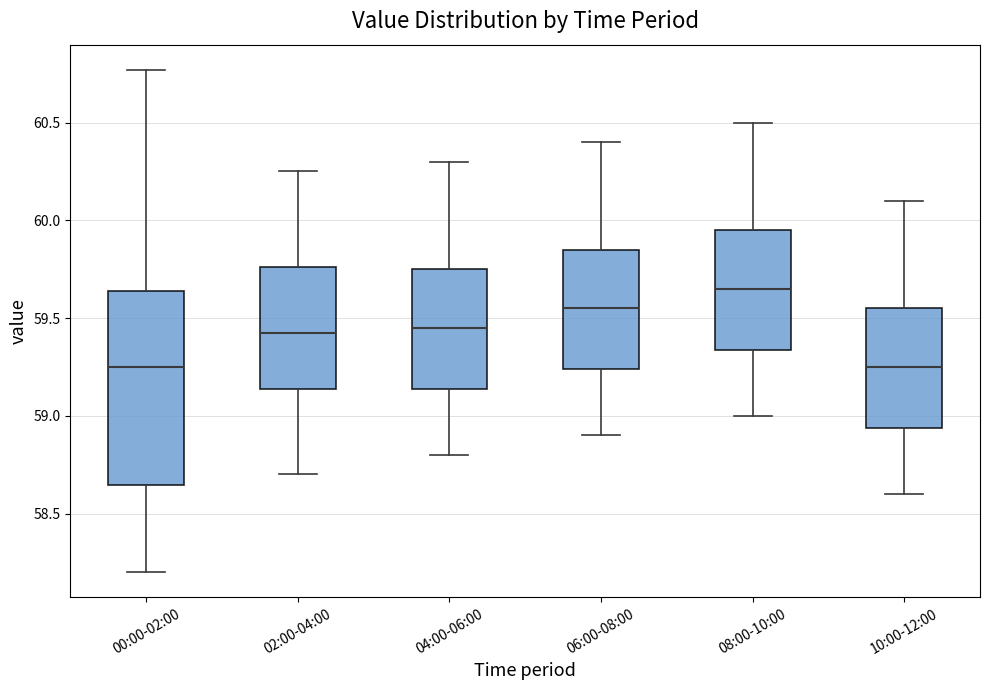

Reading left to right, transcribe this box plot: for each box, give where its median line is, the range the box spans, and where its two whiskers end, as read against the y-axis. The values are not printed on the chart, so give them approximately, as read against the axis.

00:00-02:00: median 59.25, box 58.65 to 59.65, whiskers 58.20 to 60.75
02:00-04:00: median 59.45, box 59.15 to 59.75, whiskers 58.70 to 60.25
04:00-06:00: median 59.45, box 59.15 to 59.75, whiskers 58.80 to 60.30
06:00-08:00: median 59.55, box 59.25 to 59.85, whiskers 58.90 to 60.40
08:00-10:00: median 59.65, box 59.35 to 59.95, whiskers 59.00 to 60.50
10:00-12:00: median 59.25, box 58.95 to 59.55, whiskers 58.60 to 60.10